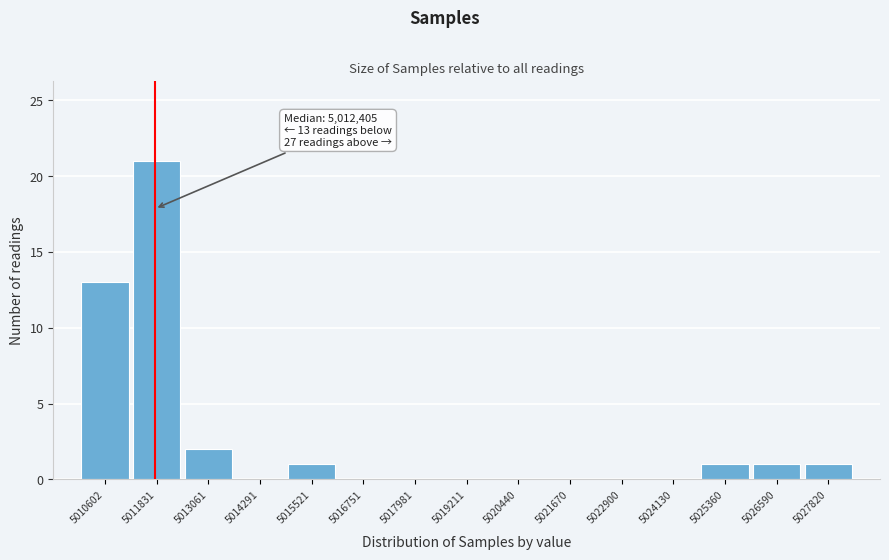

Reading right to left, extract all data points from this chart.

5027820=1	5026590=1	5025360=1	5024130=0	5022900=0	5021670=0	5020440=0	5019211=0	5017981=0	5016751=0	5015521=1	5014291=0	5013061=2	5011831=21	5010602=13